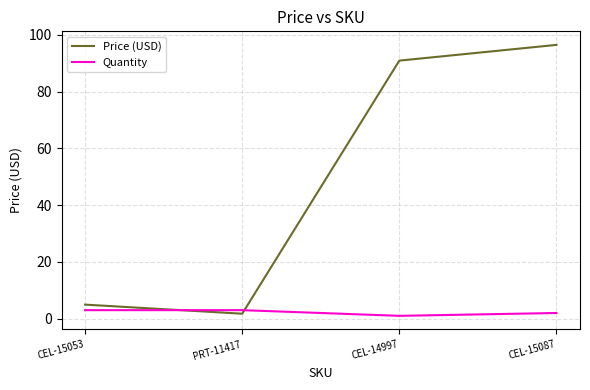

Which series changed the most between CEL-15053 and PRT-11417?

Price (USD)